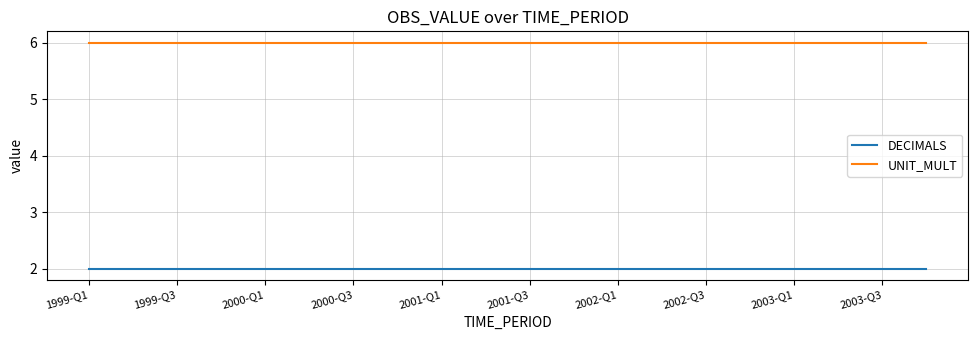

Reading left to right, what are all the values shown in this chart?

DECIMALS: 2	2	2	2	2	2	2	2	2	2	2	2	2	2	2	2	2	2	2	2
UNIT_MULT: 6	6	6	6	6	6	6	6	6	6	6	6	6	6	6	6	6	6	6	6